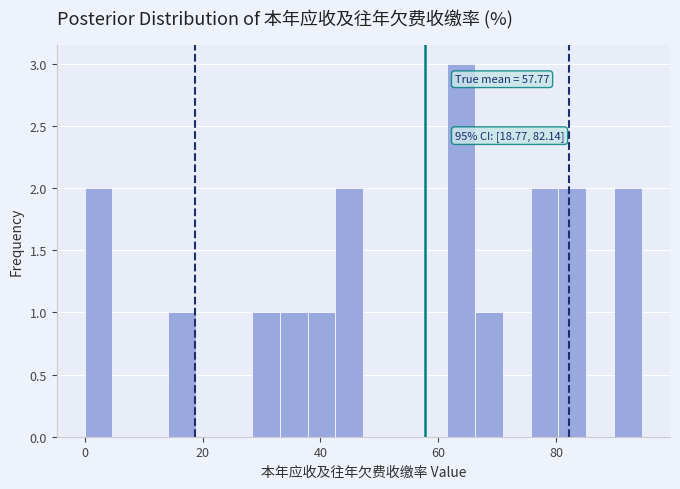

Around what value on the x-axis is the tallest bar? Give the approximate position of its centre, as read against the axis.

64